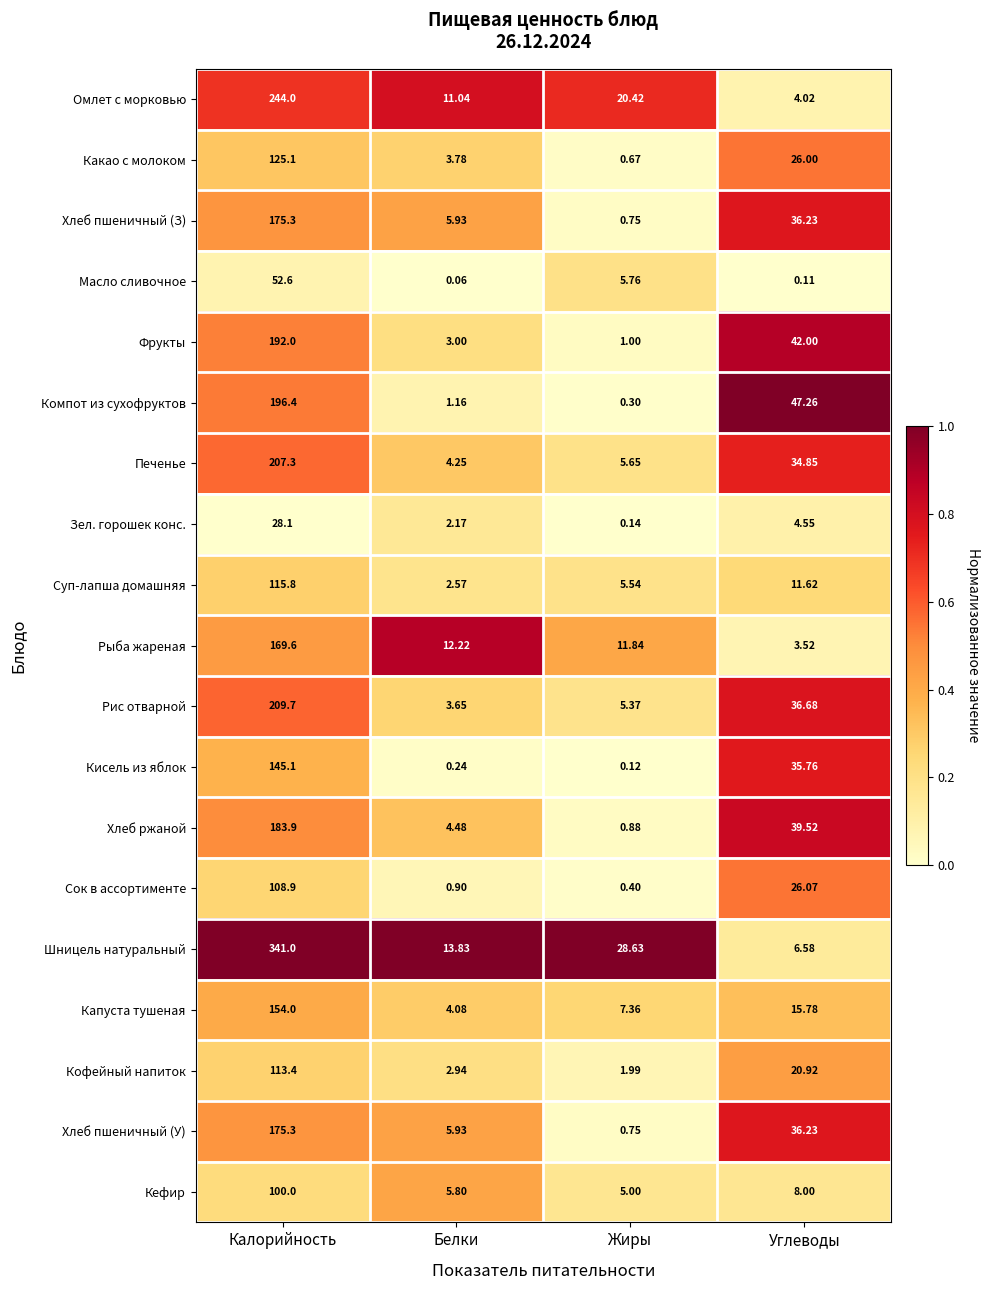

Between Белки and Жиры, which series saw the biggest shift?

Шницель натуральный